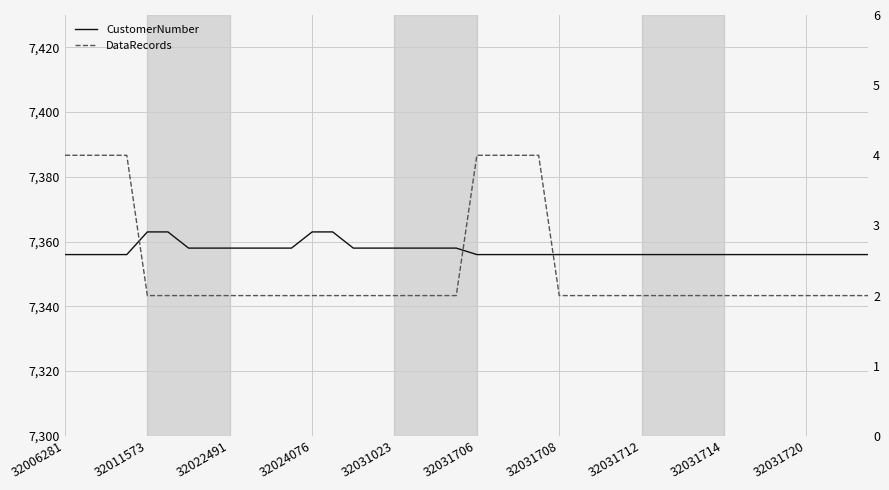

What is the total value across all series at 32031708?

7358